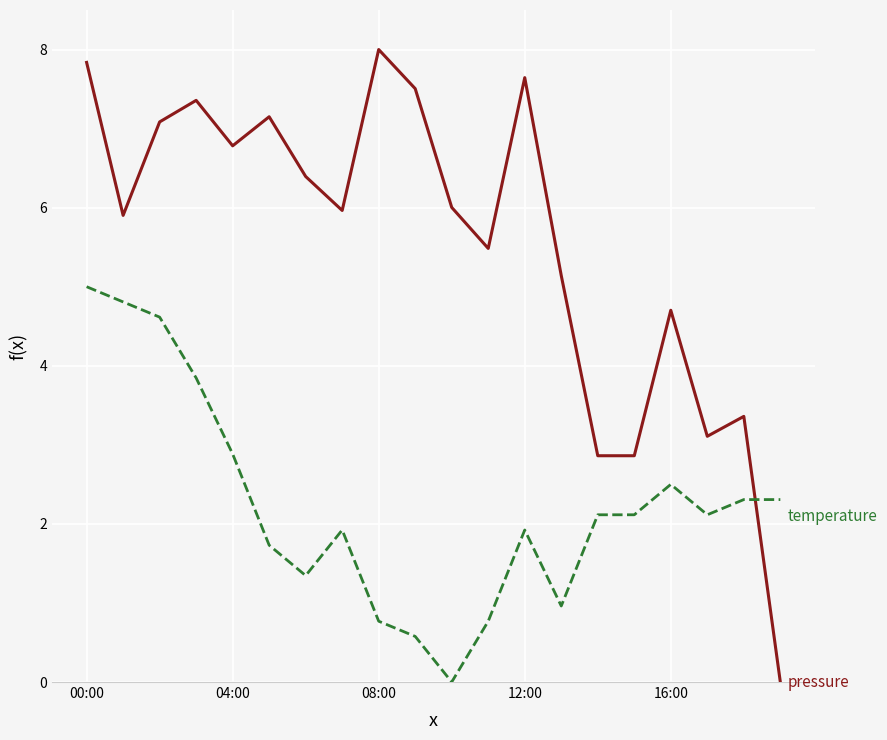

What is the greatest value displayed?

8.0